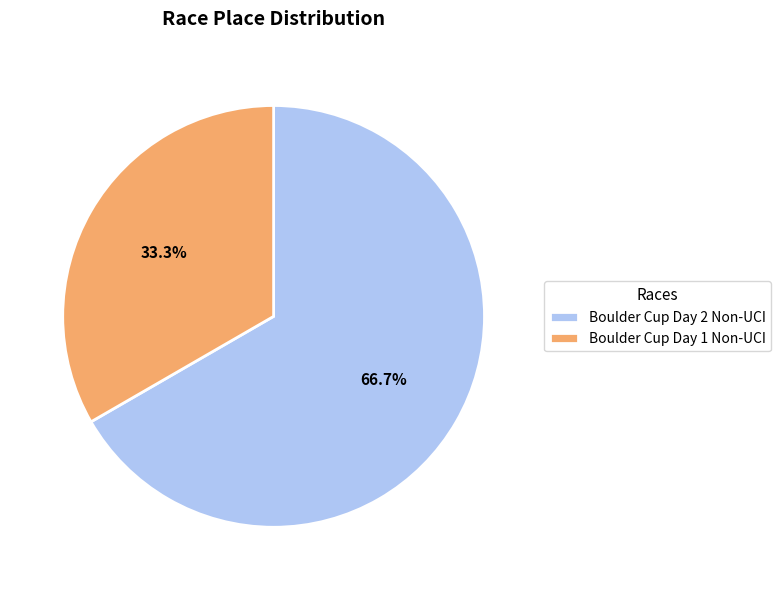

What is the largest slice in the pie chart?

Boulder Cup Day 2 Non-UCI